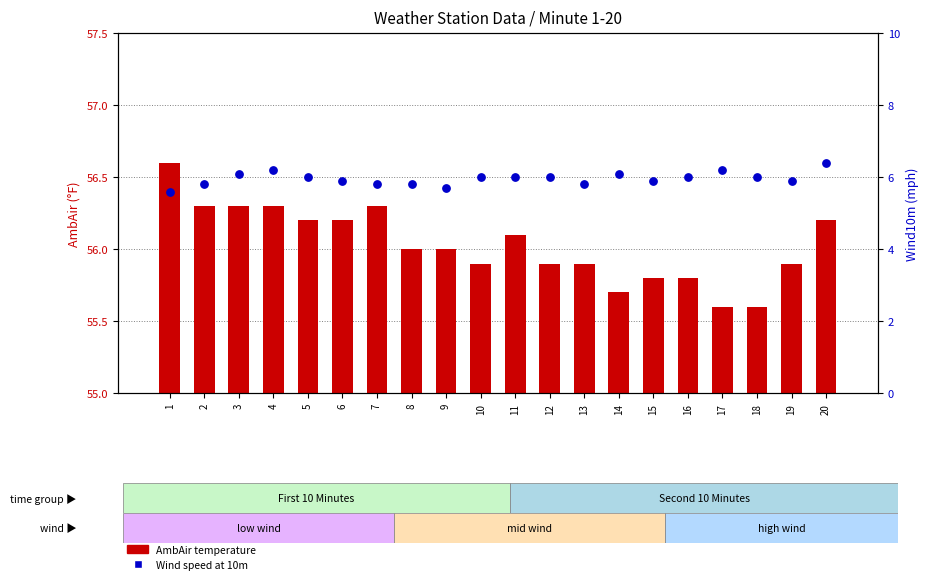

What is the total value across all series at 19?

61.8